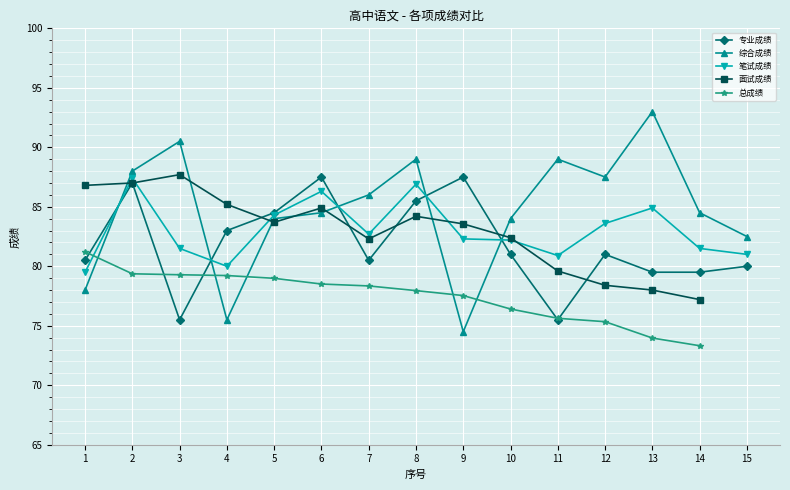

What is the sum of the 综合成绩 values at 8 and 5?

173.0